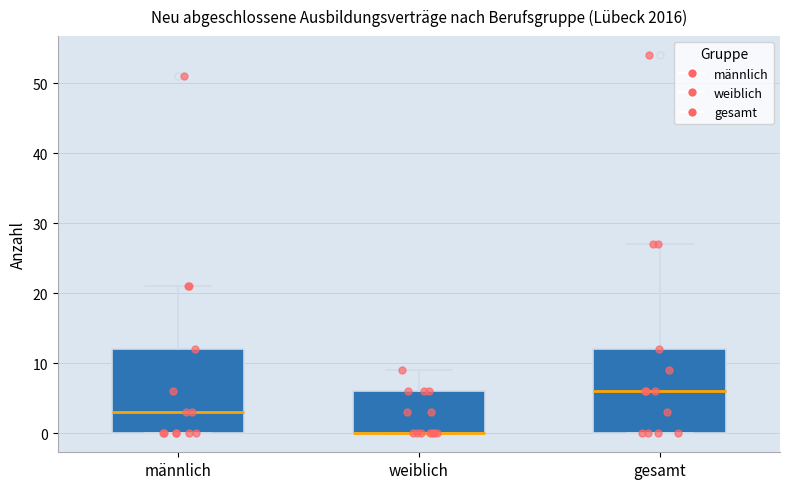

Reading left to right, read every box against the y-axis: the position of its median line, the range the box covers, and the ends of its whiskers. The values are not printed on the chart, so give them approximately, as read against the axis.

männlich: median 3, box 0 to 12, whiskers 0 to 21
weiblich: median 0 (drawn on the box's lower edge), box 0 to 6, whiskers 0 to 9
gesamt: median 6, box 0 to 12, whiskers 0 to 27